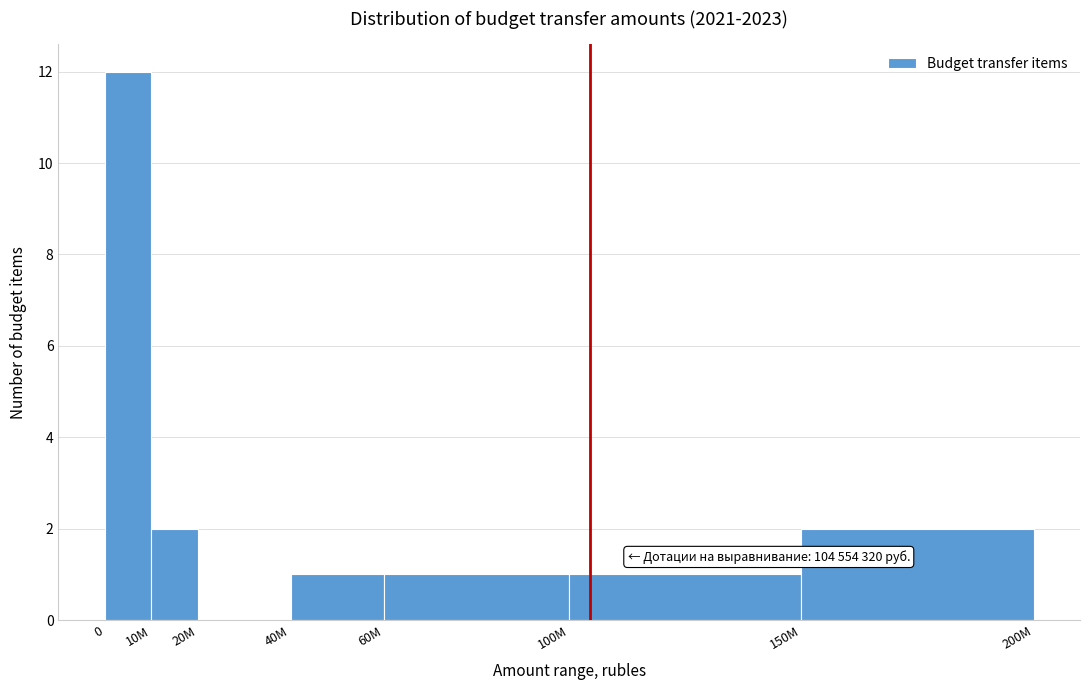

Reading left to right, transcribe all the data shown in this chart.

0=12	10M=2	20M=0	40M=1	60M=1	100M=1	150M=2